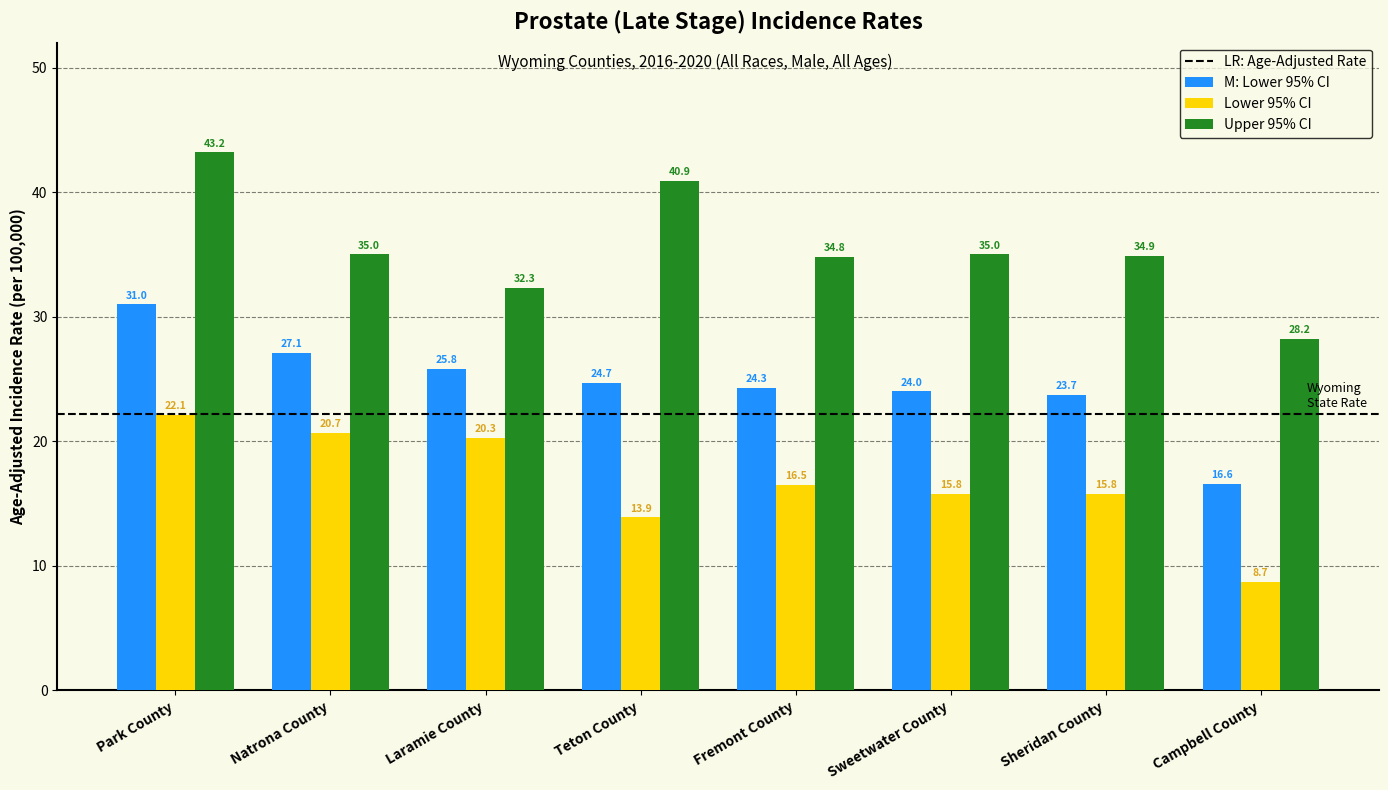

Are the bars horizontal?

No